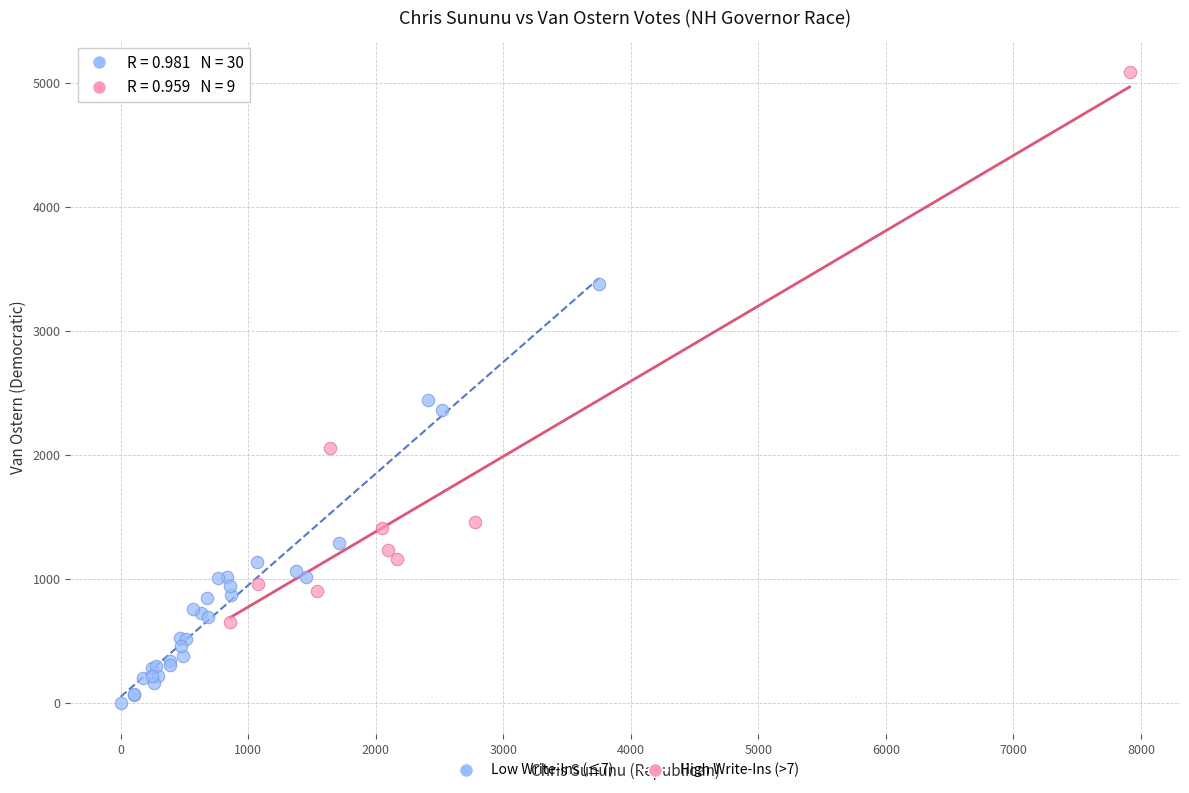

Which series contains the lowest Y value?

Low Write-Ins (≤7)